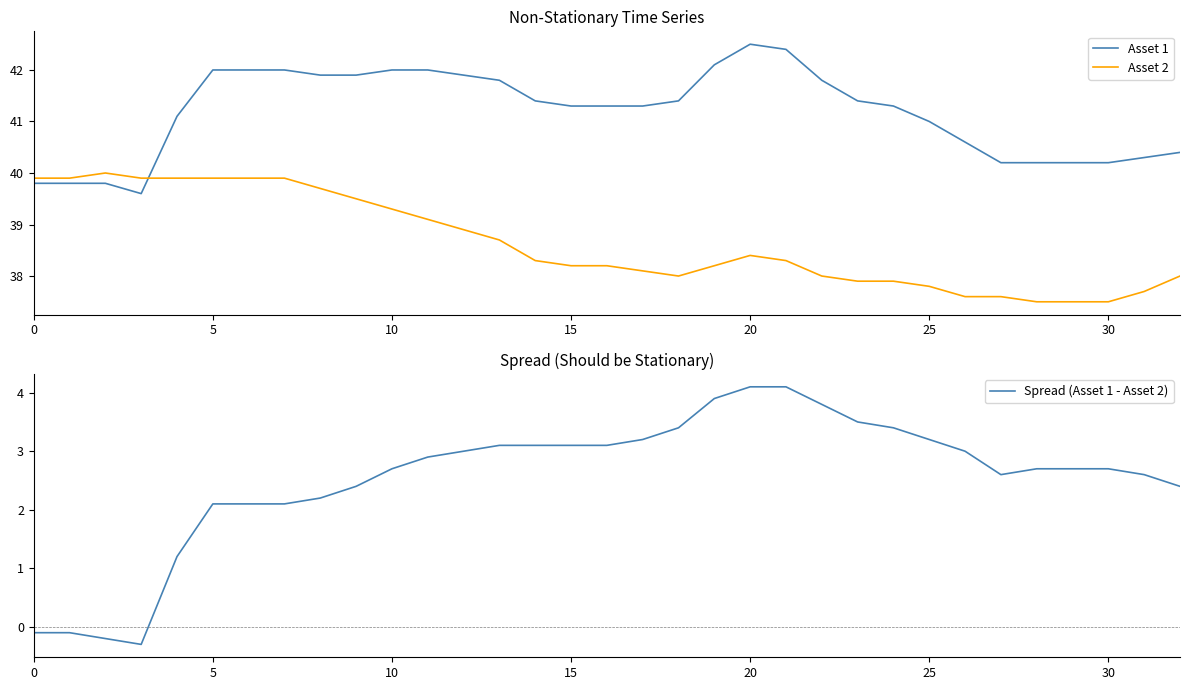

True or false: Spread (Asset 1 - Asset 2) and Asset 2 cross at least once.

False